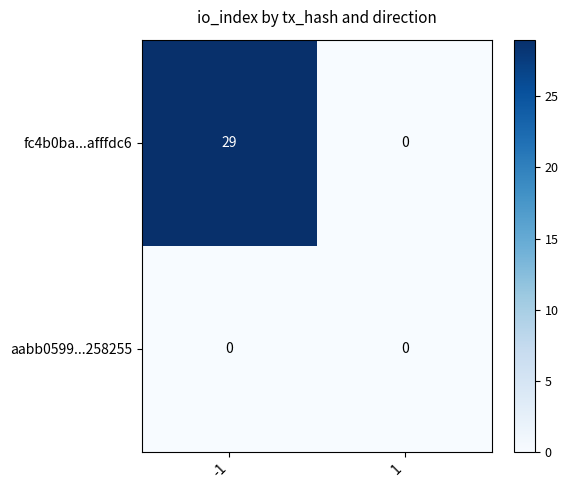

Which label corresponds to the largest value in the chart?

-1